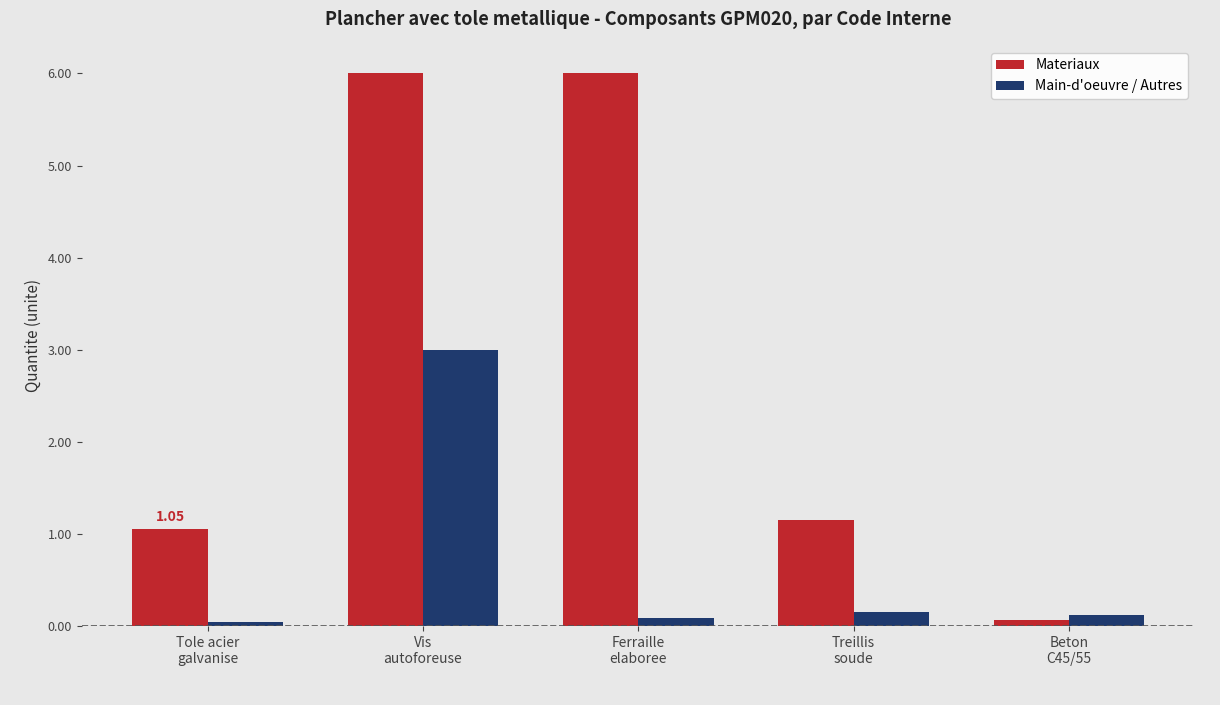

What is the difference between the maximum and minimum values in the Materiaux series?

5.9